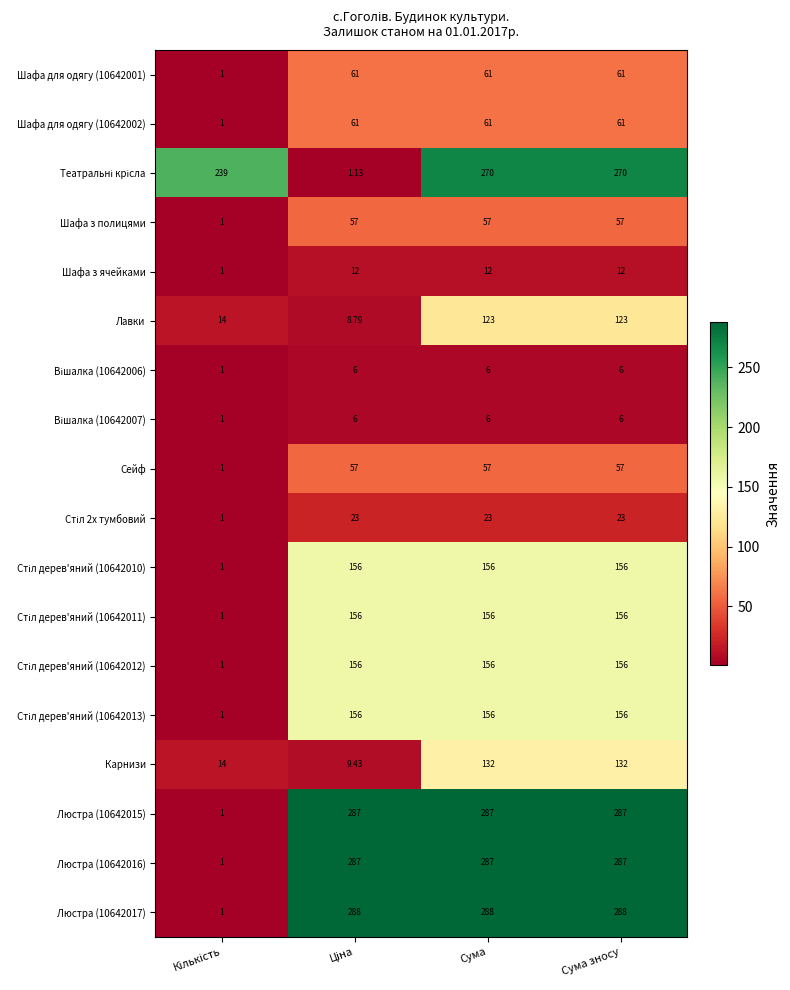

Is the value of Шафа з полицями at Сума зносу greater than the value of Шафа для одягу (10642001) at Сума?

No